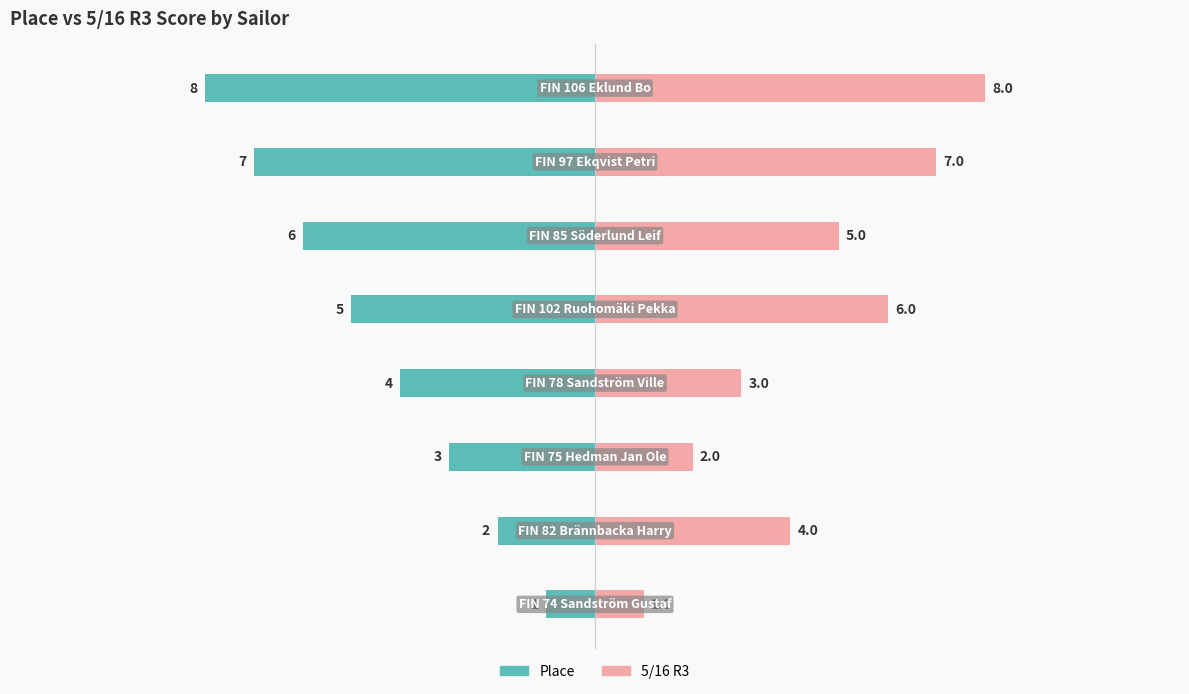

Reading left to right, list all the values displayed in this chart.

Place: -1	-2	-3	-4	-5	-6	-7	-8
5/16 R3: 1	4	2	3	6	5	7	8